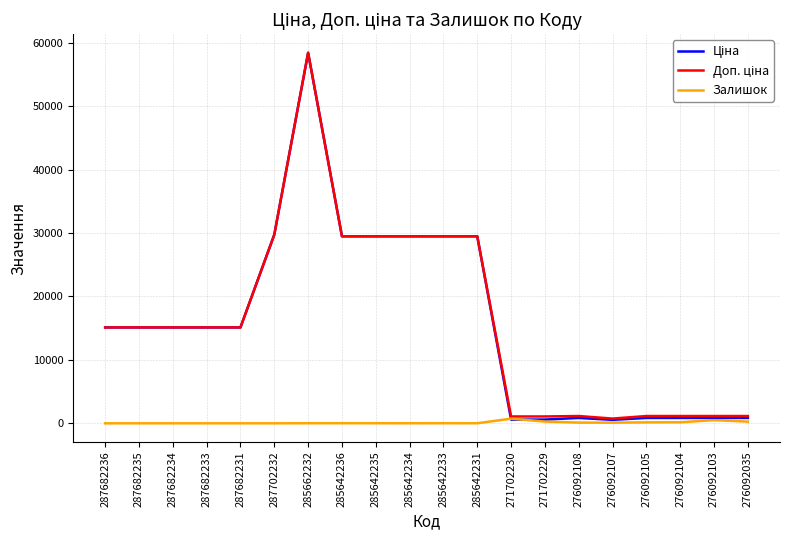

At which category is the sum across all series the highest?

285662232